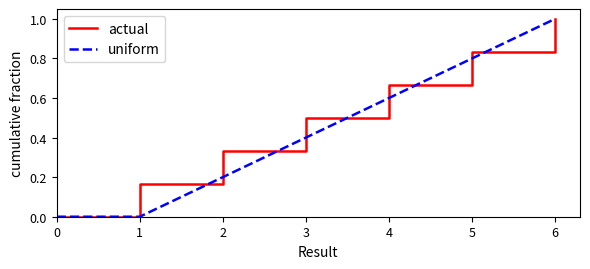

What is the average value of the uniform series?

0.4